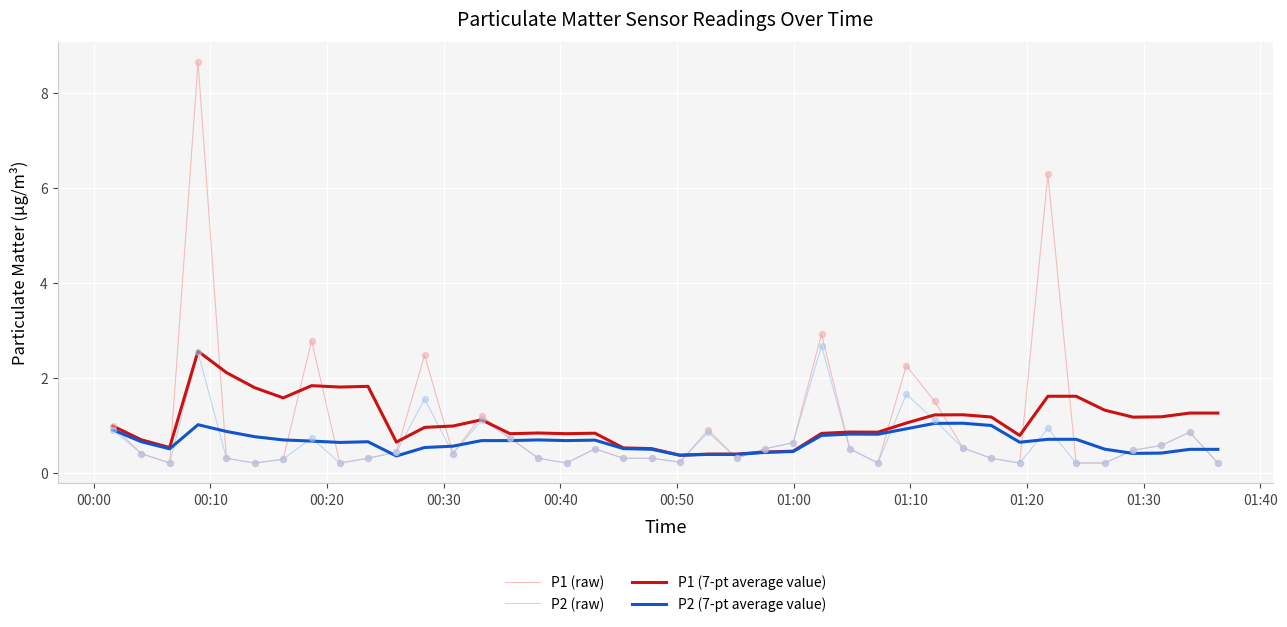

Which series has the widest spread of values?

P1 (raw)